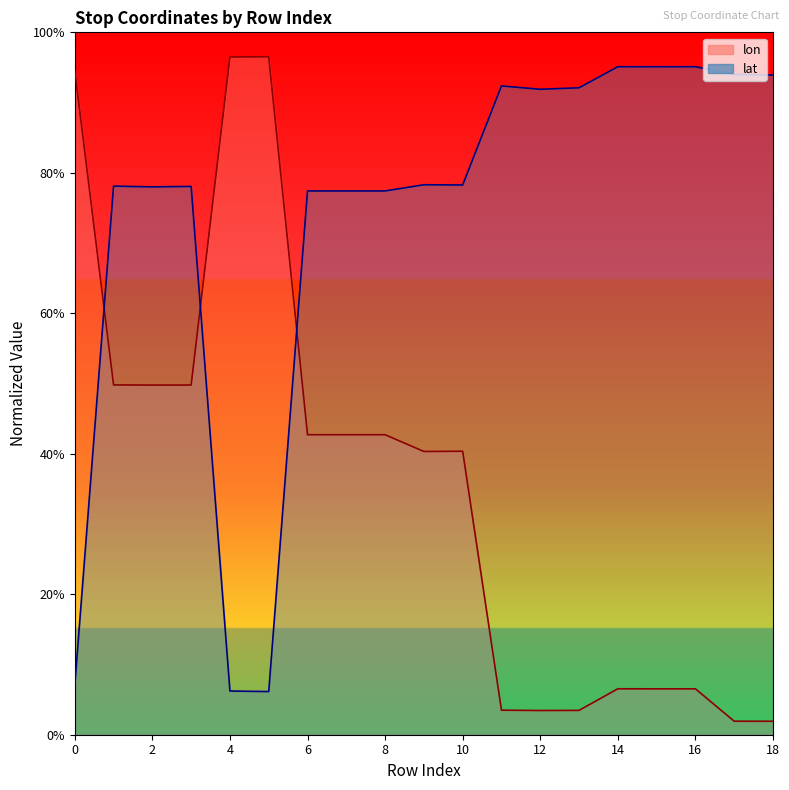

What is the sum of the lat values at 6 and 9?

1.6